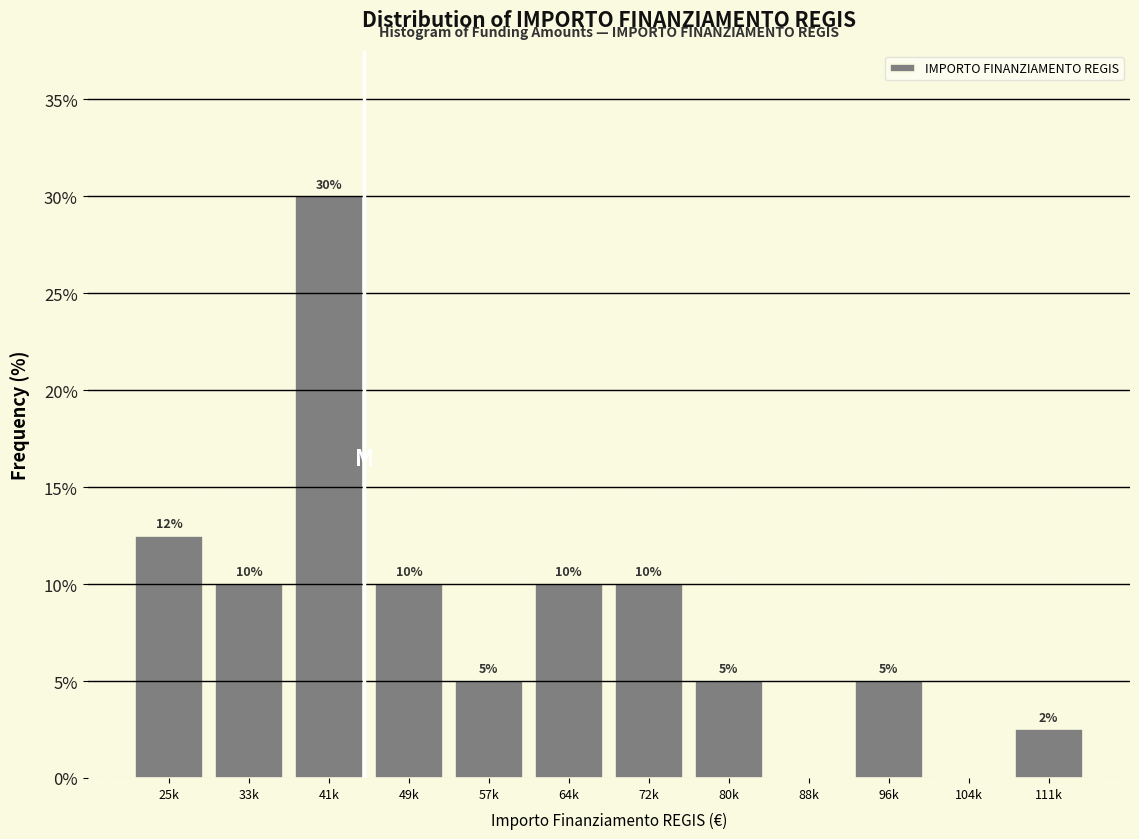

The chart shows a value of 10.0 at 64k. True or false?

True